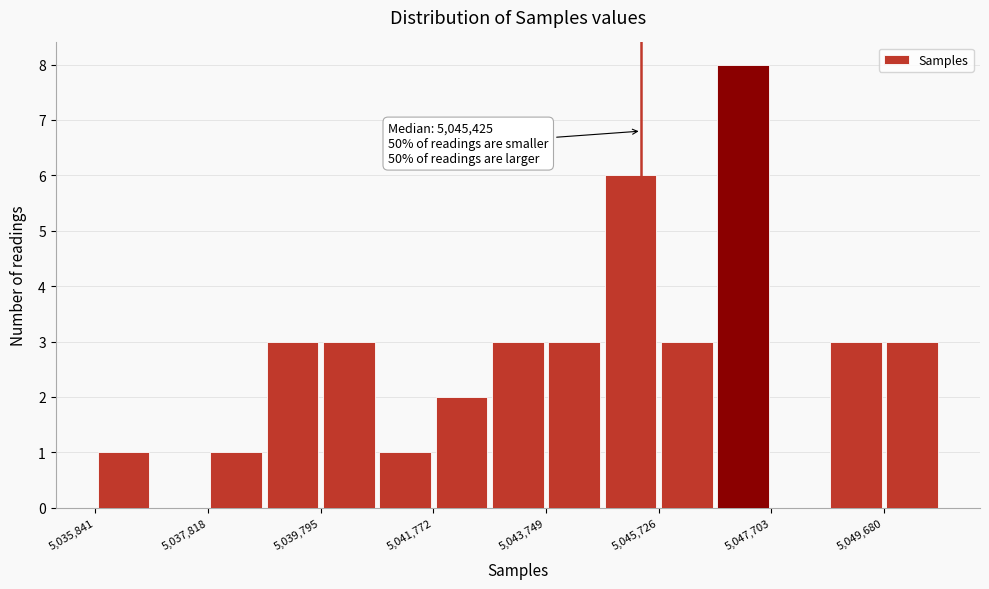

Which range on the x-axis has the tallest bar?

5046800 to 5047800